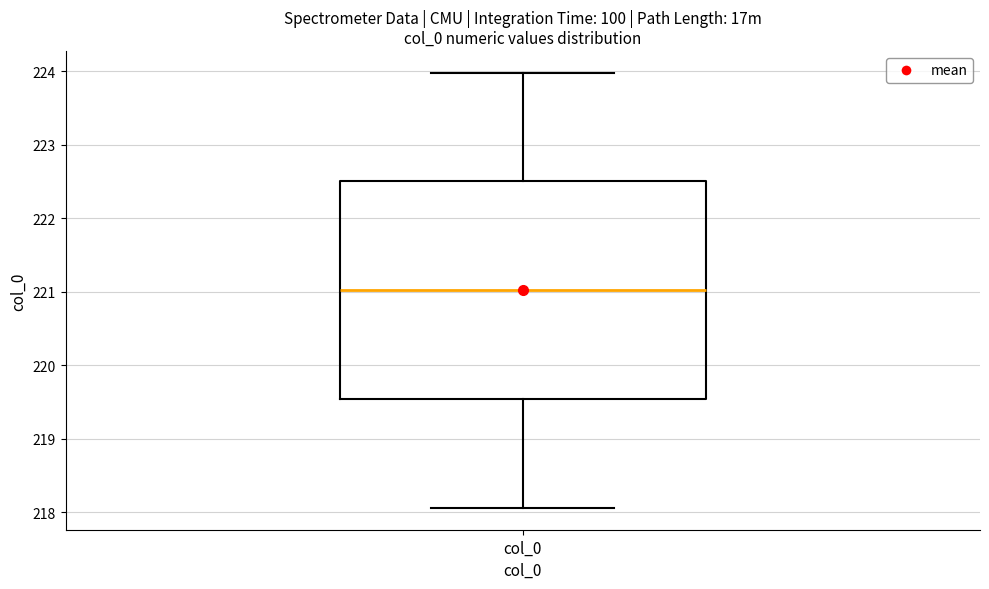

Read this box plot against the y-axis: the position of the median line, the range covered by the box, and the ends of both whiskers. The values are not printed on the chart, so give them approximately, as read against the axis.

median 221.0, box 219.5 to 222.5, whiskers 218.1 to 224.0